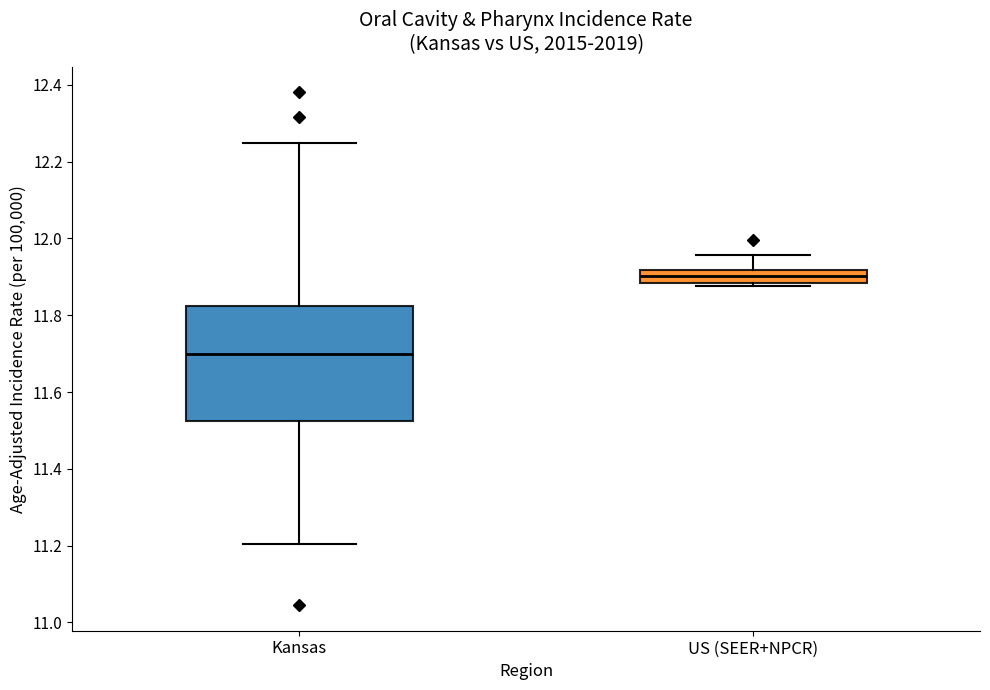

Comparing the boxes themselves (not the whiskers), which one is the tallest?

Kansas